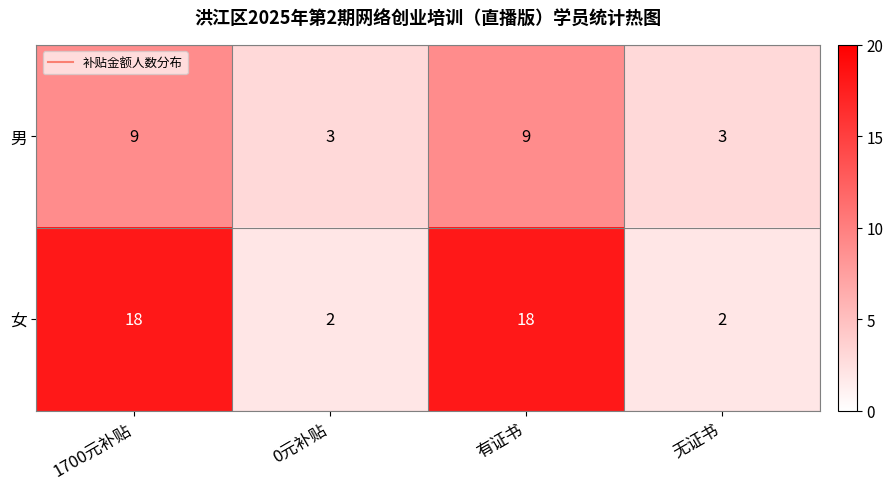

What is the spread (max minus min) of values at 1700元补贴?

9